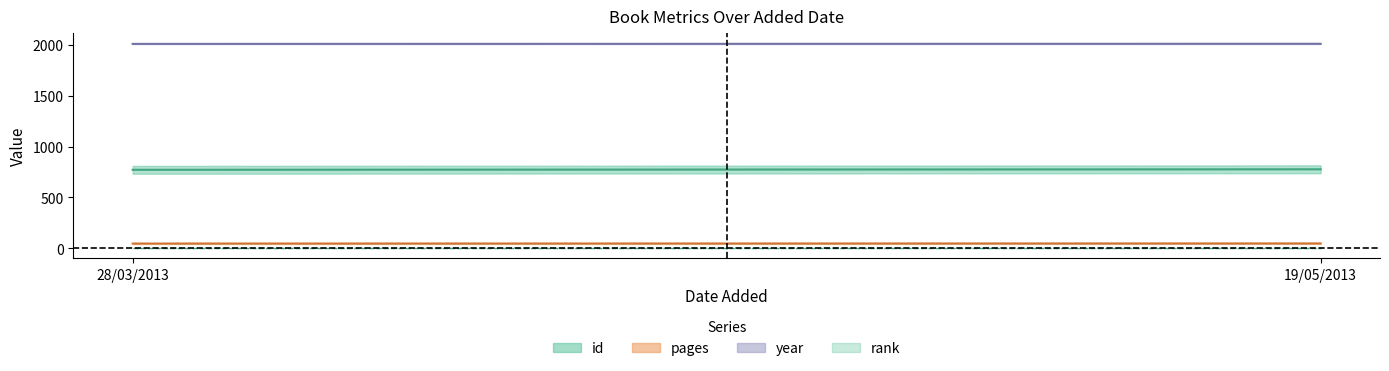

At which label does pages reach its peak?

19/05/2013